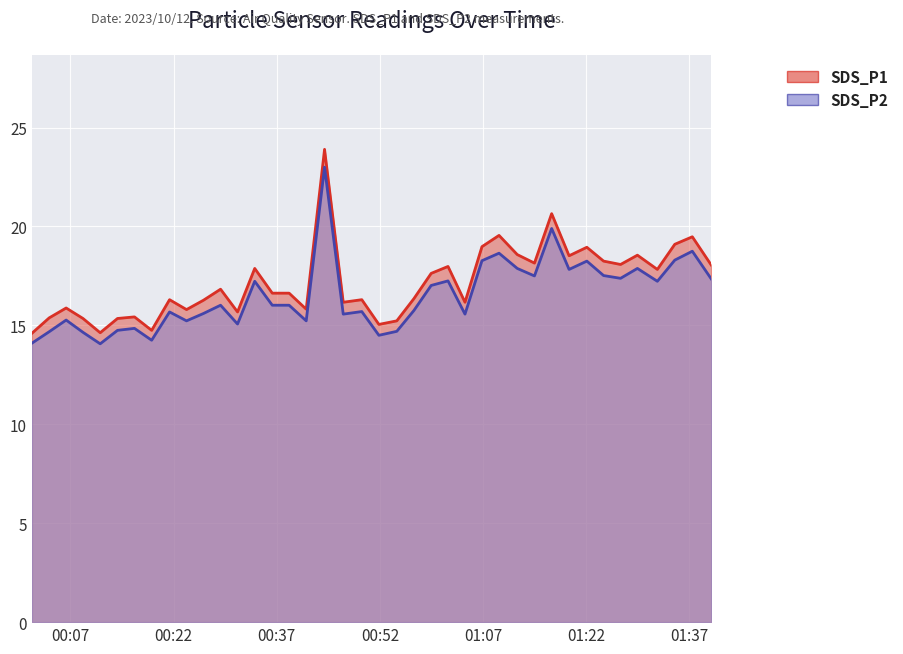

Reading left to right, list all the values displayed in this chart.

SDS_P1: 14.6	15.4	15.9	15.3	14.6	15.3	15.4	14.8	16.3	15.8	16.3	16.8	15.7	17.9	16.6	16.6	15.8	23.9	16.2	16.3	15.1	15.2	16.4	17.6	18.0	16.2	19.0	19.6	18.6	18.1	20.6	18.5	18.9	18.2	18.1	18.6	17.8	19.1	19.5	18.1
SDS_P2: 14.1	14.7	15.3	14.7	14.1	14.8	14.8	14.2	15.7	15.2	15.6	16.0	15.1	17.2	16.0	16.0	15.2	23.0	15.6	15.7	14.5	14.7	15.8	17.0	17.2	15.6	18.3	18.6	17.9	17.5	19.9	17.8	18.2	17.5	17.4	17.9	17.2	18.3	18.8	17.4